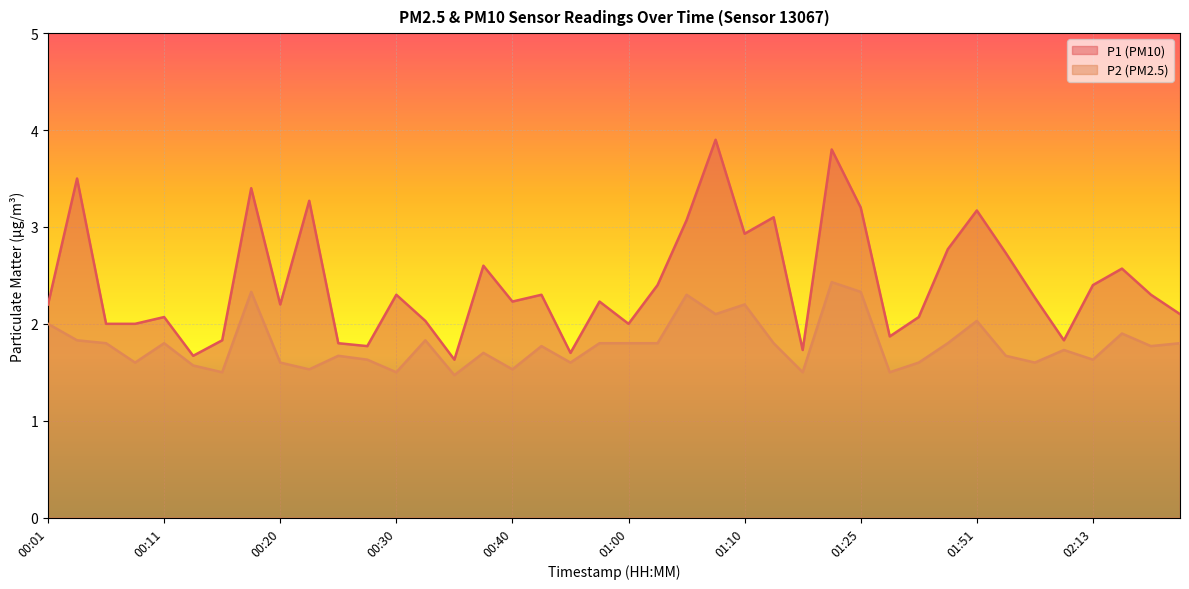

Reading left to right, list all the values displayed in this chart.

P1: 2.2	3.5	2.0	2.0	2.1	1.7	1.8	3.4	2.2	3.3	1.8	1.8	2.3	2.0	1.6	2.6	2.2	2.3	1.7	2.2	2.0	2.4	3.1	3.9	2.9	3.1	1.7	3.8	3.2	1.9	2.1	2.8	3.2	2.7	2.3	1.8	2.4	2.6	2.3	2.1
P2: 2.0	1.8	1.8	1.6	1.8	1.6	1.5	2.3	1.6	1.5	1.7	1.6	1.5	1.8	1.5	1.7	1.5	1.8	1.6	1.8	1.8	1.8	2.3	2.1	2.2	1.8	1.5	2.4	2.3	1.5	1.6	1.8	2.0	1.7	1.6	1.7	1.6	1.9	1.8	1.8